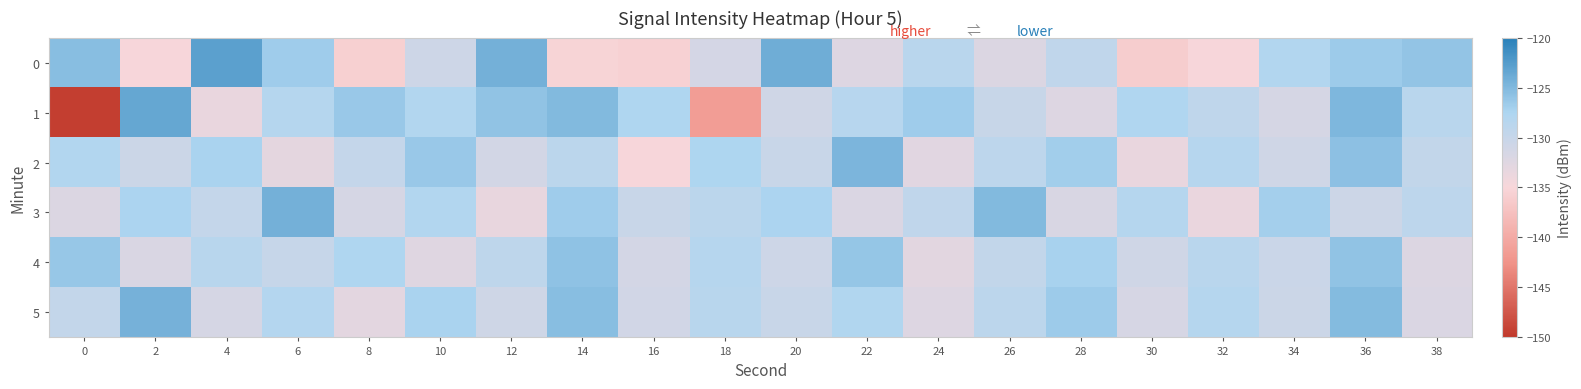

Reading right to left, list all the values displayed in this chart.

0: 38=-126.1	36=-126.6	34=-128.1	32=-135.0	30=-136.1	28=-129.4	26=-132.1	24=-128.7	22=-132.3	20=-124.0	18=-131.5	16=-135.6	14=-135.3	12=-124.2	10=-130.7	8=-135.8	6=-126.8	4=-122.9	2=-134.9	0=-125.4
1: 38=-128.7	36=-124.9	34=-131.6	32=-129.3	30=-127.8	28=-132.4	26=-130.1	24=-126.7	22=-128.5	20=-131.0	18=-141.4	16=-127.7	14=-125.0	12=-126.0	10=-128.0	8=-126.4	6=-128.2	4=-133.6	2=-123.4	0=-149.5
2: 38=-129.5	36=-125.7	34=-131.0	32=-128.4	30=-133.5	28=-126.9	26=-129.1	24=-132.7	22=-124.8	20=-130.3	18=-127.6	16=-135.0	14=-128.9	12=-131.2	10=-126.4	8=-129.8	6=-133.1	4=-127.3	2=-130.5	0=-128.0
3: 38=-129.1	36=-130.6	34=-127.0	32=-133.7	30=-128.3	28=-131.8	26=-125.1	24=-129.4	22=-132.0	20=-127.5	18=-128.8	16=-130.2	14=-126.7	12=-133.4	10=-128.0	8=-131.6	6=-124.3	4=-129.8	2=-127.4	0=-132.1
4: 38=-132.2	36=-125.9	34=-130.4	32=-128.7	30=-131.0	28=-127.2	26=-129.5	24=-132.8	22=-126.1	20=-130.7	18=-128.4	16=-131.3	14=-125.8	12=-129.2	10=-132.5	8=-127.7	6=-130.0	4=-128.6	2=-131.9	0=-126.3
5: 38=-132.0	36=-125.2	34=-130.5	32=-128.3	30=-131.7	28=-126.6	26=-129.0	24=-132.4	22=-127.9	20=-130.2	18=-128.6	16=-131.1	14=-125.5	12=-130.8	10=-127.3	8=-132.9	6=-128.1	4=-131.5	2=-124.4	0=-129.7